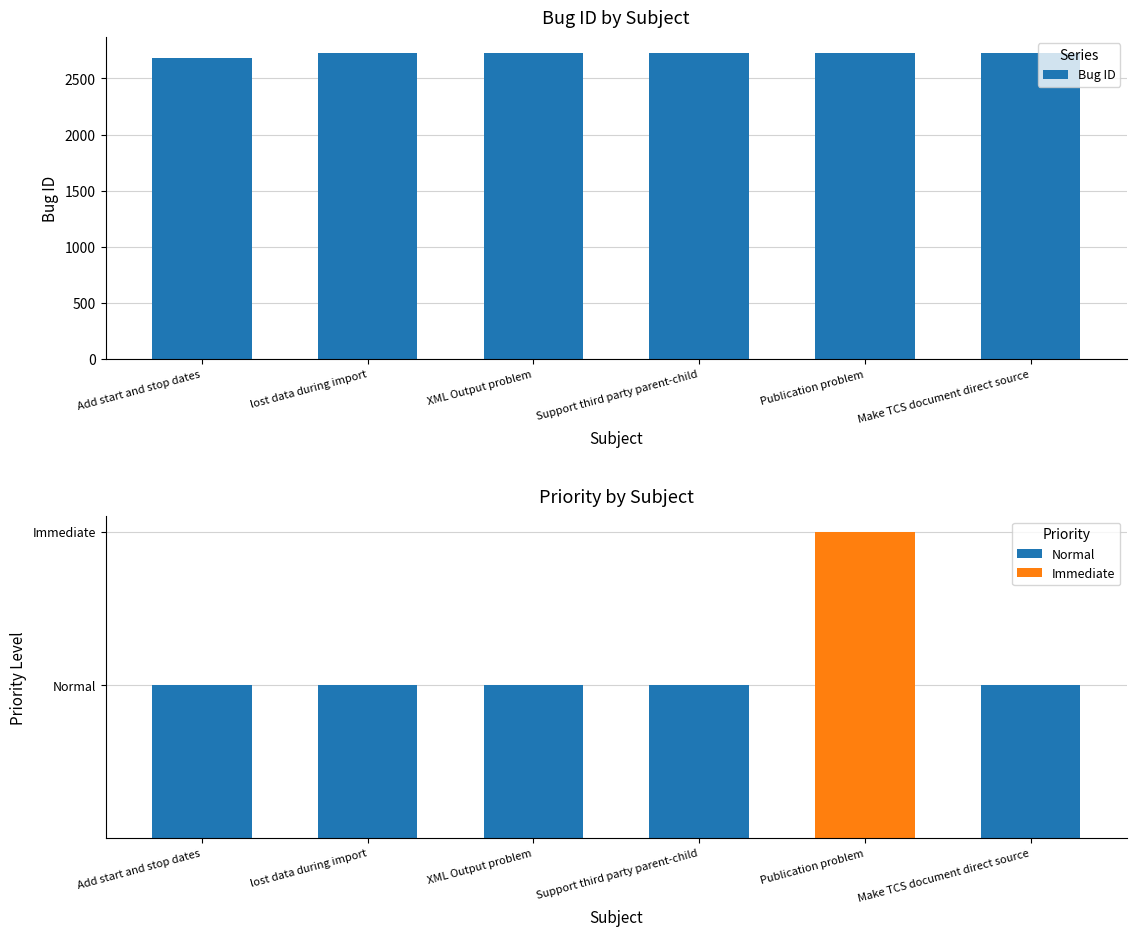

Is it true that the value at Add start and stop dates is 3586?

False